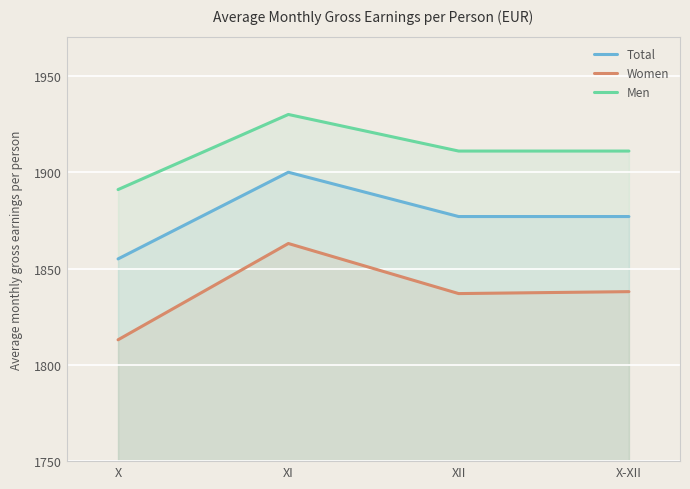

Reading left to right, extract all data points from this chart.

Total: X=1855	XI=1900	XII=1877	X-XII=1877
Women: X=1813	XI=1863	XII=1837	X-XII=1838
Men: X=1891	XI=1930	XII=1911	X-XII=1911